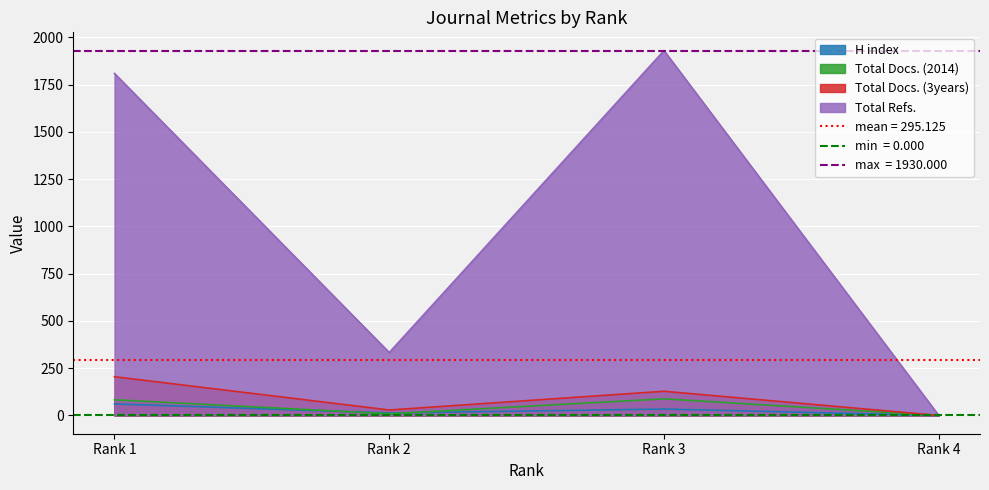

Is it true that Total Docs. (2014) equals 125 at Rank 1?

False